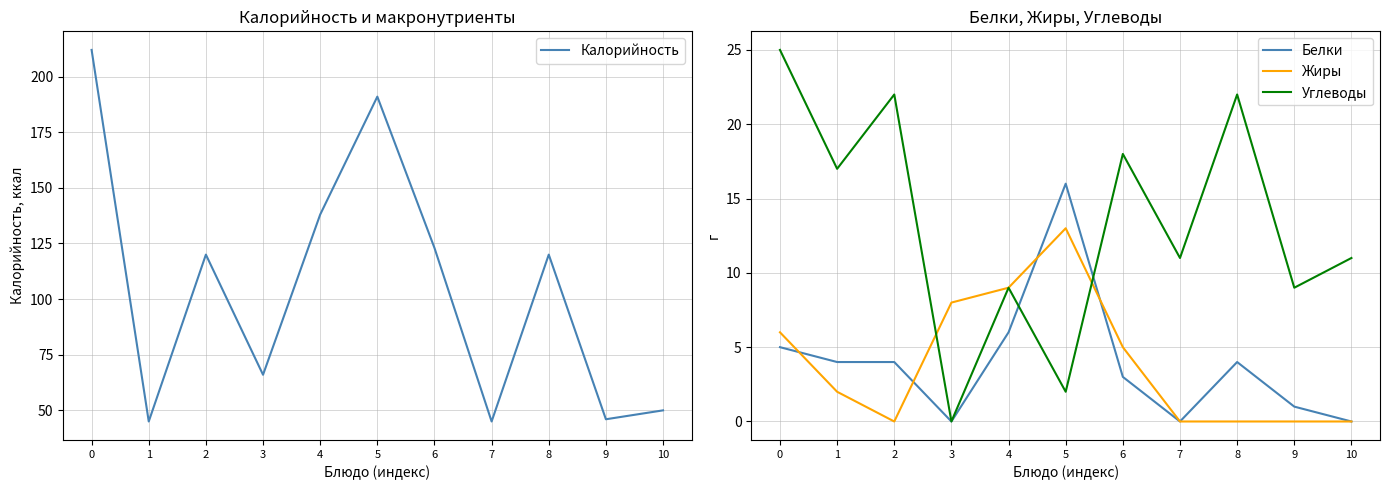

Is this an area chart (filled region under the line)?

No